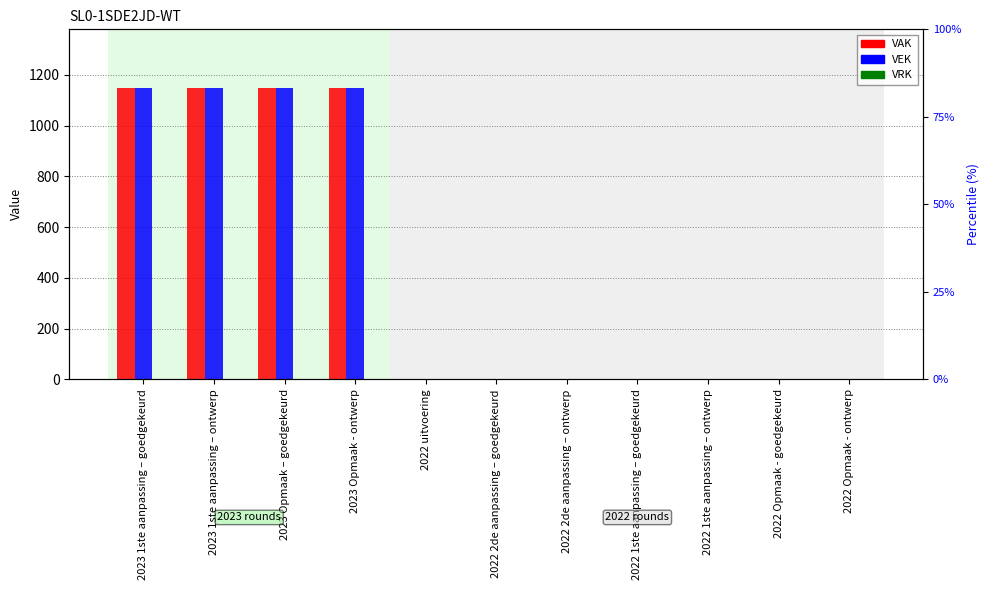

Which series has the largest total across all categories?

VAK